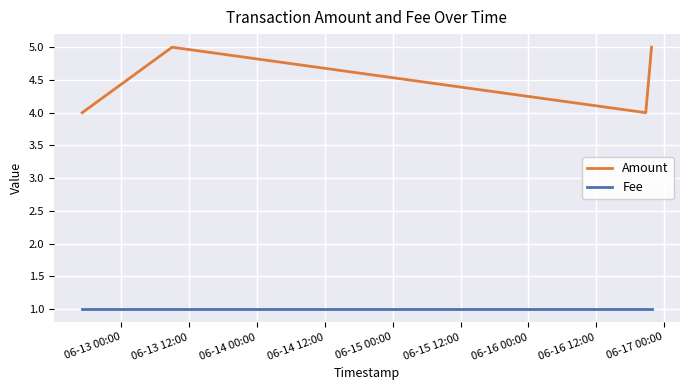

Which series has the largest range (max minus min)?

Amount